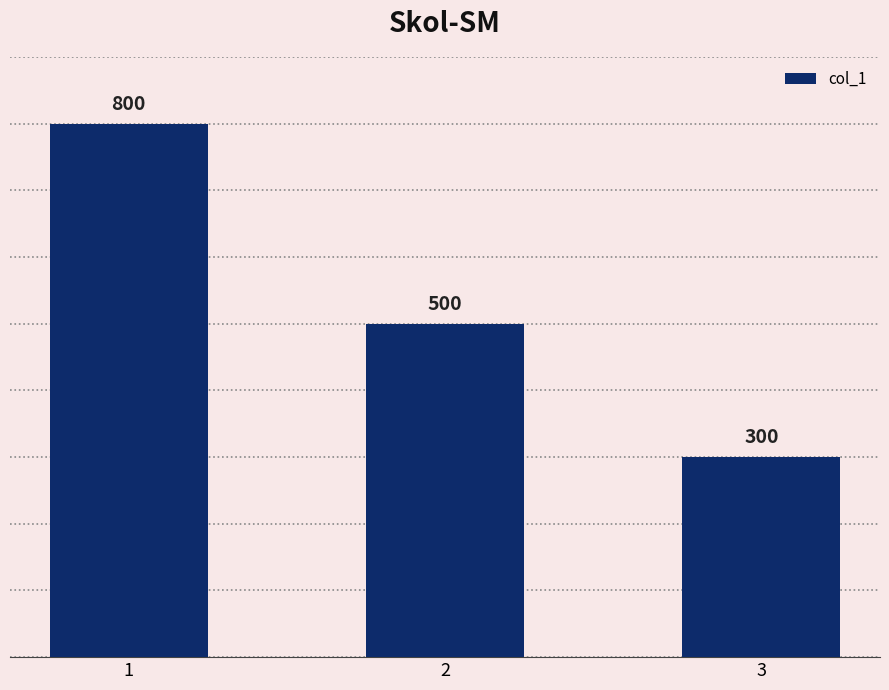

How many bars are there in total?

3